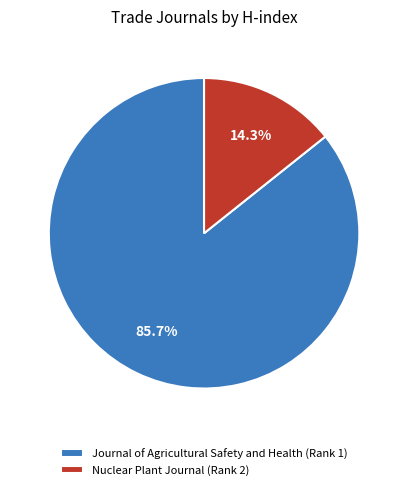

To the nearest percent, what portion does Nuclear Plant Journal (Rank 2) represent?

14%